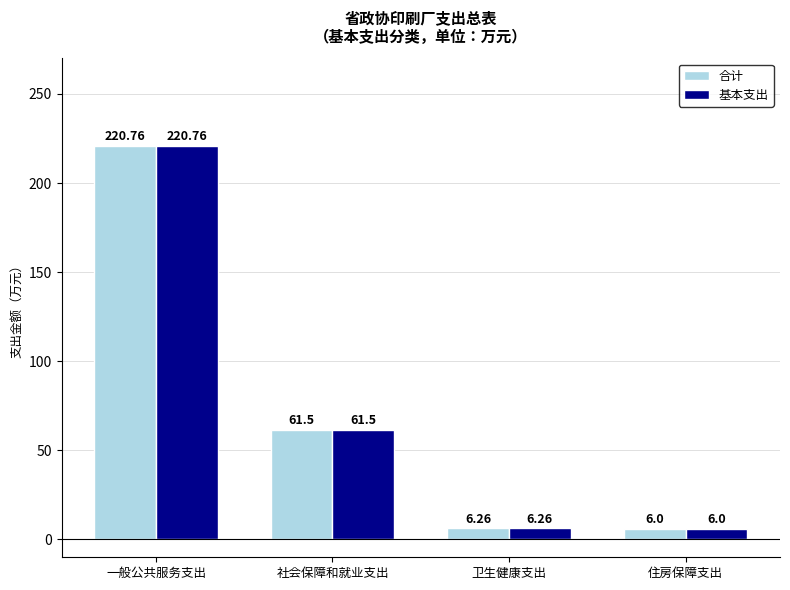

Rank the categories by 合计 value from lowest to highest.

住房保障支出, 卫生健康支出, 社会保障和就业支出, 一般公共服务支出